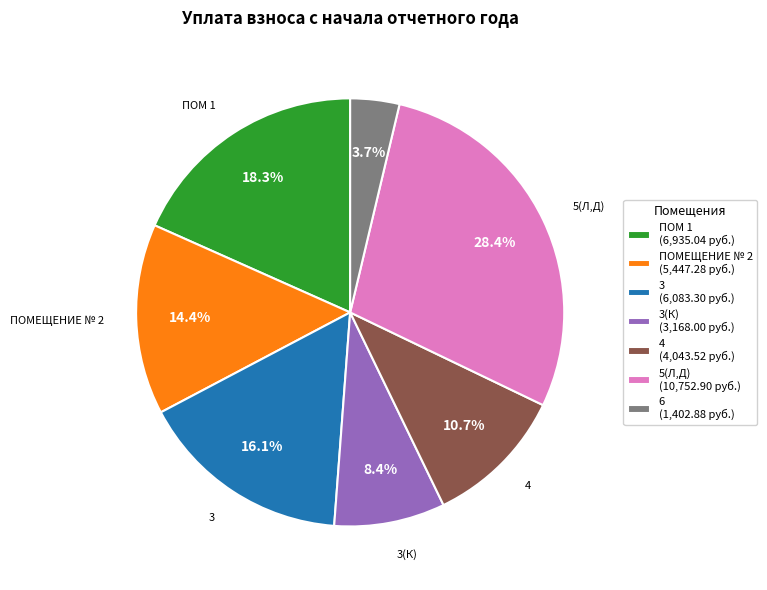

Rank the categories by value from lowest to highest.

6 (1,402.88 руб.), 3(К) (3,168.00 руб.), 4 (4,043.52 руб.), ПОМЕЩЕНИЕ № 2 (5,447.28 руб.), 3 (6,083.30 руб.), ПОМ 1 (6,935.04 руб.), 5(Л,Д) (10,752.90 руб.)